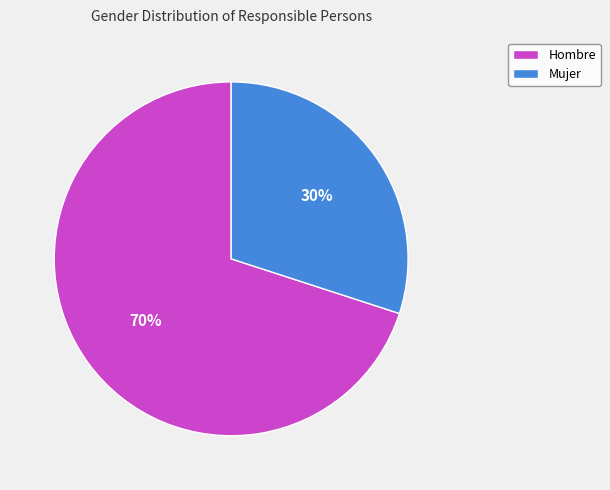

True or false: Hombre accounts for 63% of the total.

False